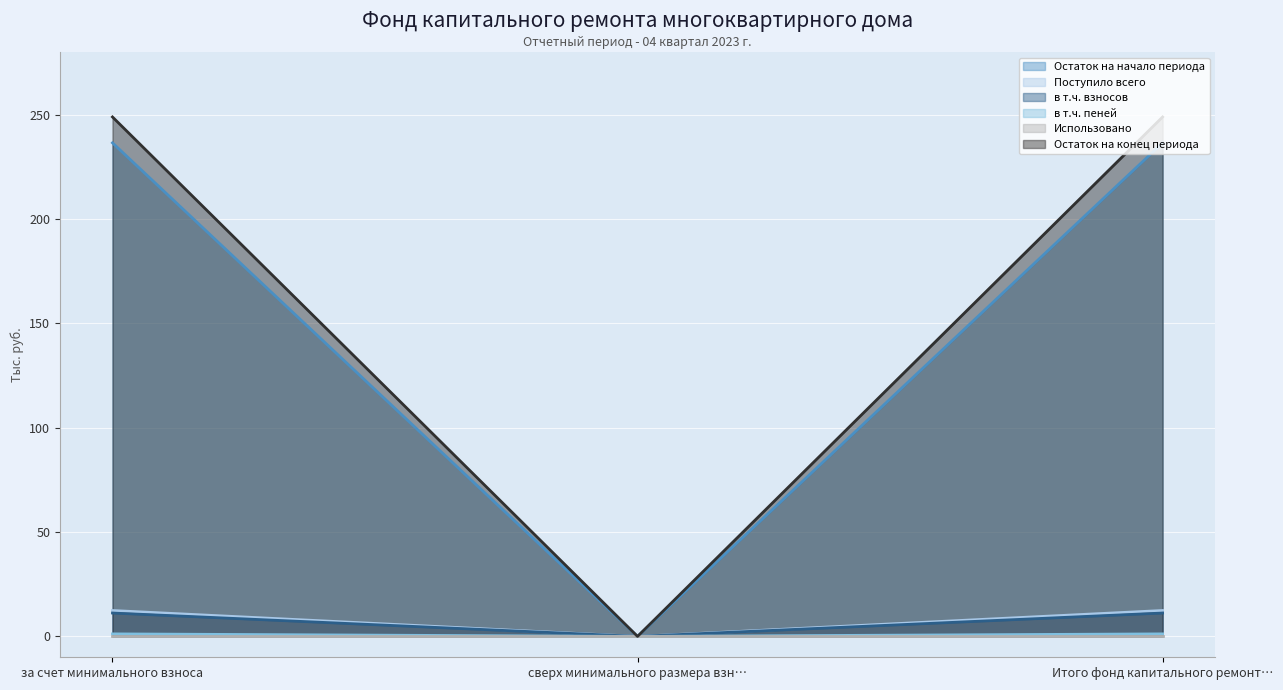

Which label corresponds to the largest value in the chart?

за счет минимального взноса